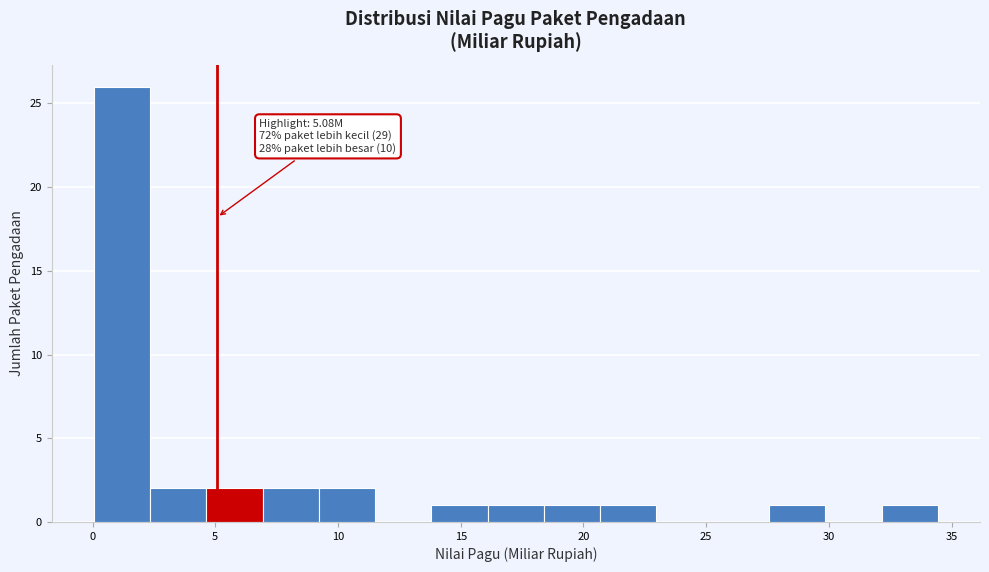

Over which range of the x-axis is the bar tallest?

0.0 to 2.5